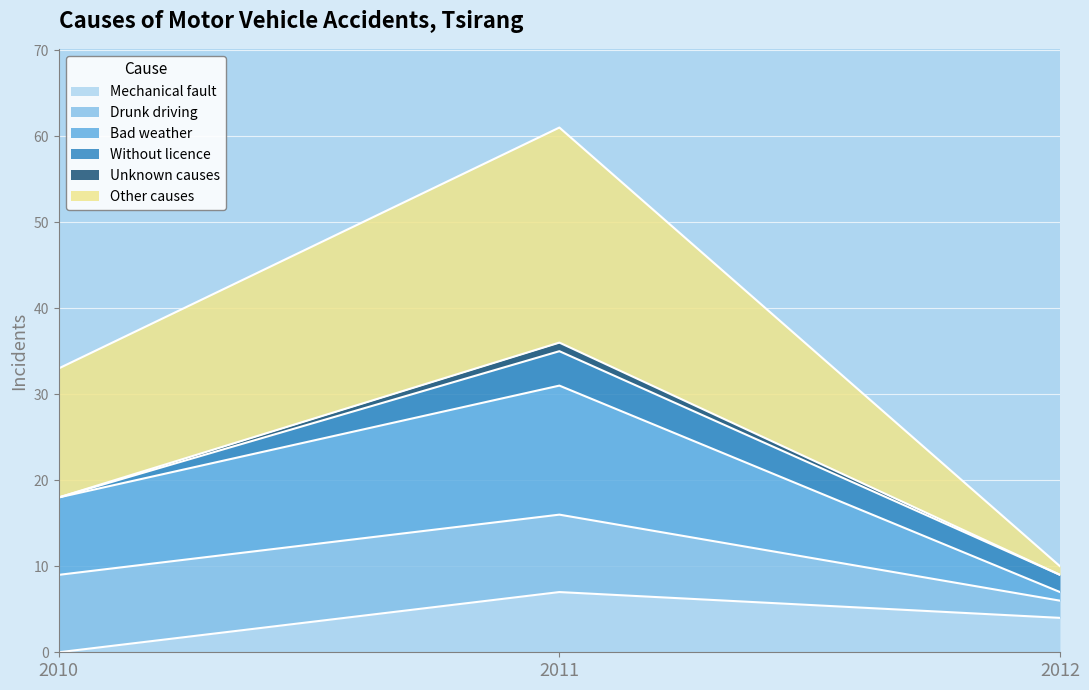

How many values in Mechanical fault are above zero?

2